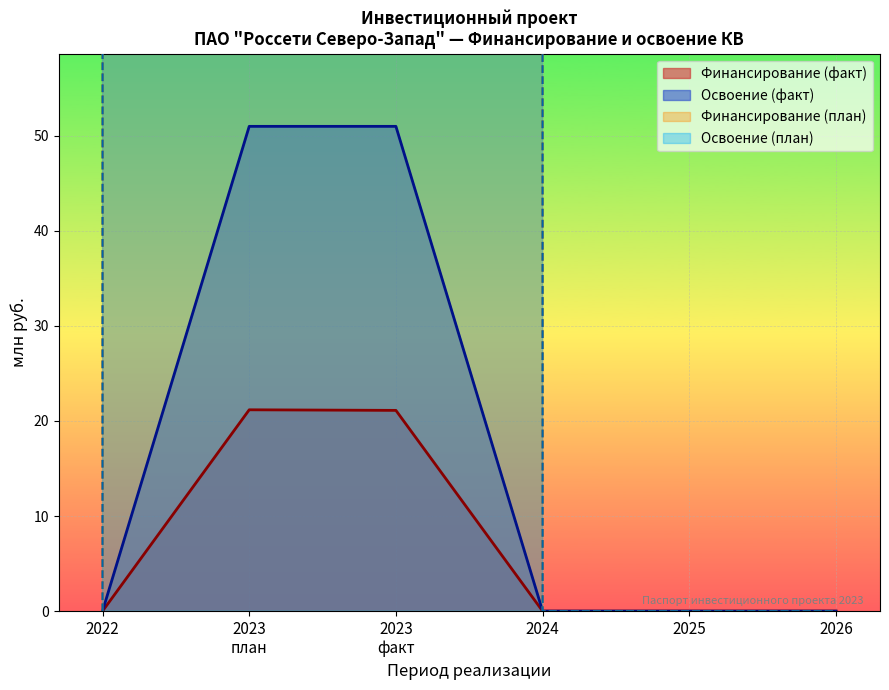

What is the difference between the second highest and second lowest values in the Финансирование (факт) series?

21.1